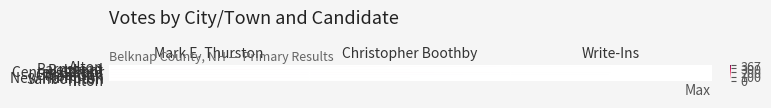

Reading left to right, what are all the values shown in this chart?

Alton: Mark E. Thurston=0	Christopher Boothby=183	Write-Ins=0
Barnstead: Mark E. Thurston=0	Christopher Boothby=161	Write-Ins=0
Belmont: Mark E. Thurston=267	Christopher Boothby=0	Write-Ins=0
Center Harbor: Mark E. Thurston=95	Christopher Boothby=0	Write-Ins=0
Gilford: Mark E. Thurston=0	Christopher Boothby=231	Write-Ins=0
Gilmanton: Mark E. Thurston=192	Christopher Boothby=0	Write-Ins=0
Meredith: Mark E. Thurston=0	Christopher Boothby=367	Write-Ins=0
New Hampton: Mark E. Thurston=169	Christopher Boothby=0	Write-Ins=0
Sanbornton: Mark E. Thurston=164	Christopher Boothby=0	Write-Ins=0
Tilton: Mark E. Thurston=146	Christopher Boothby=0	Write-Ins=0